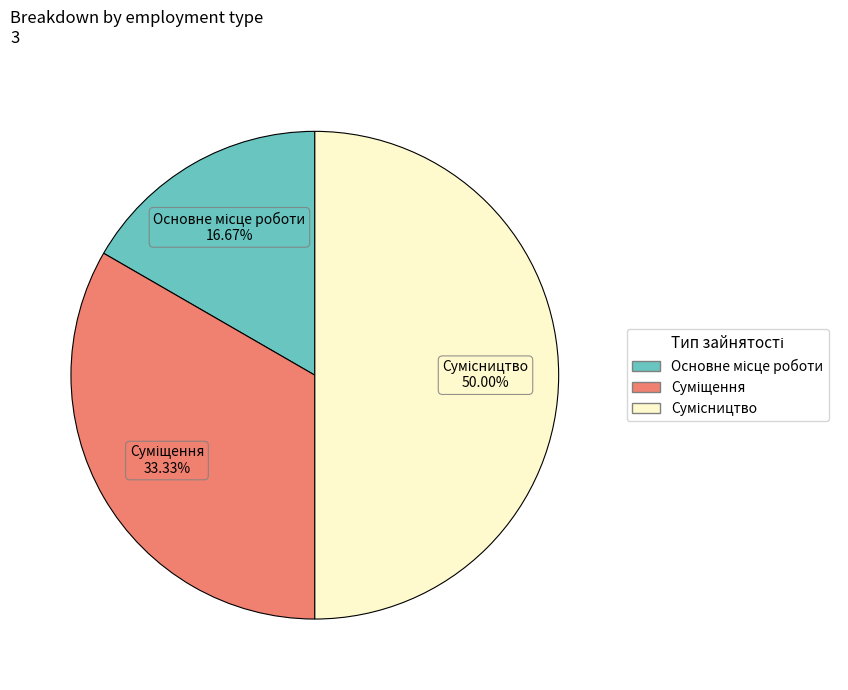

How many slices are in this pie chart?

3